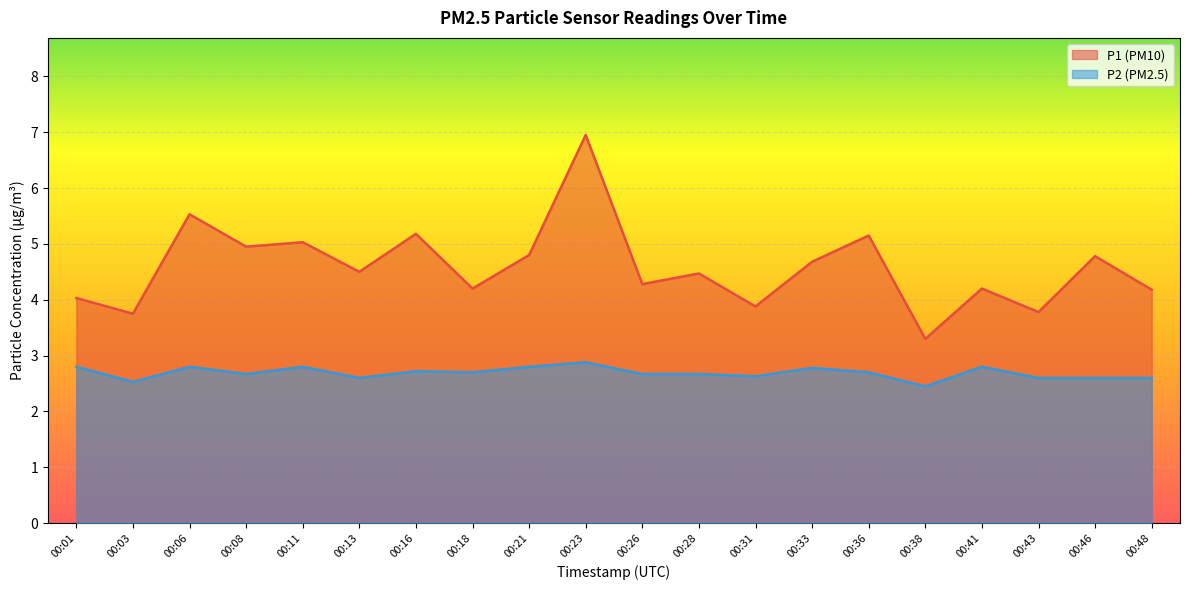

Does the chart display data point markers on the line(s)?

No